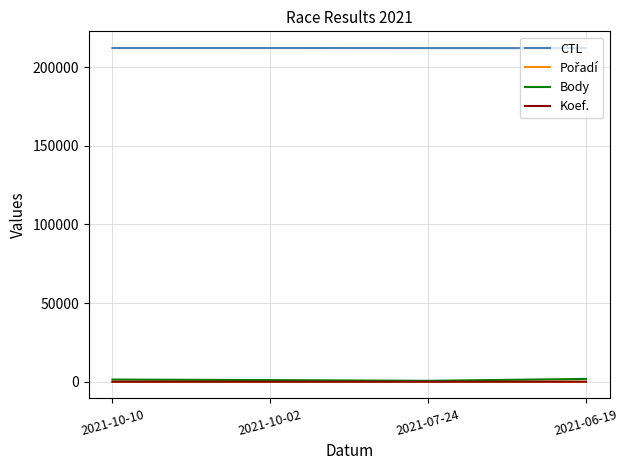

Count the Body values in the range 1032 to 1791.

3